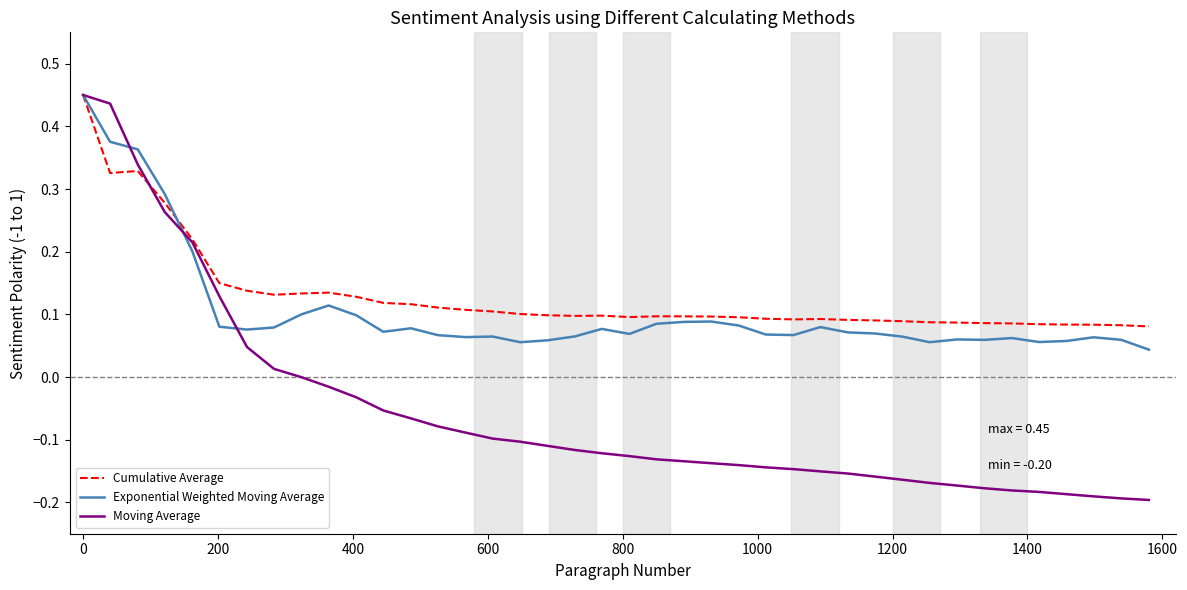

Count the Cumulative Average values in the range 0 to 1.

40